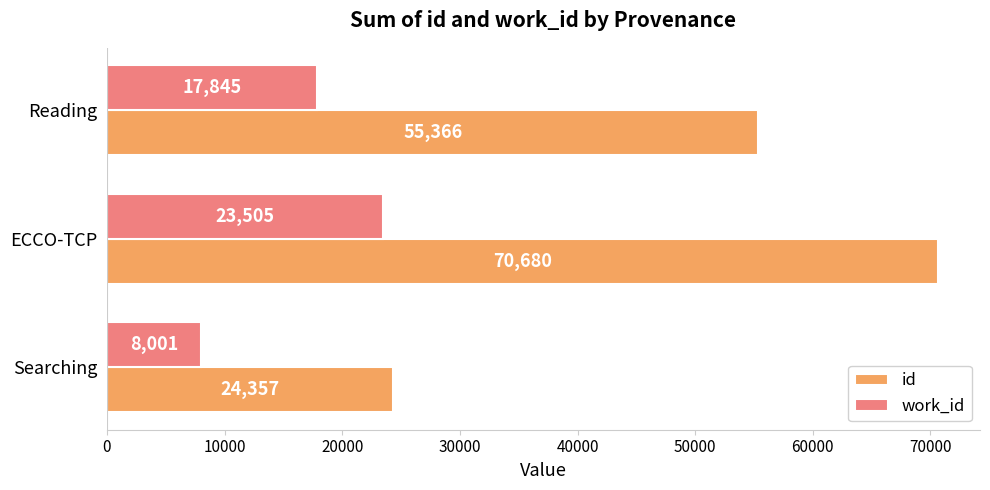

The id series shows 55366 at Reading. True or false?

True